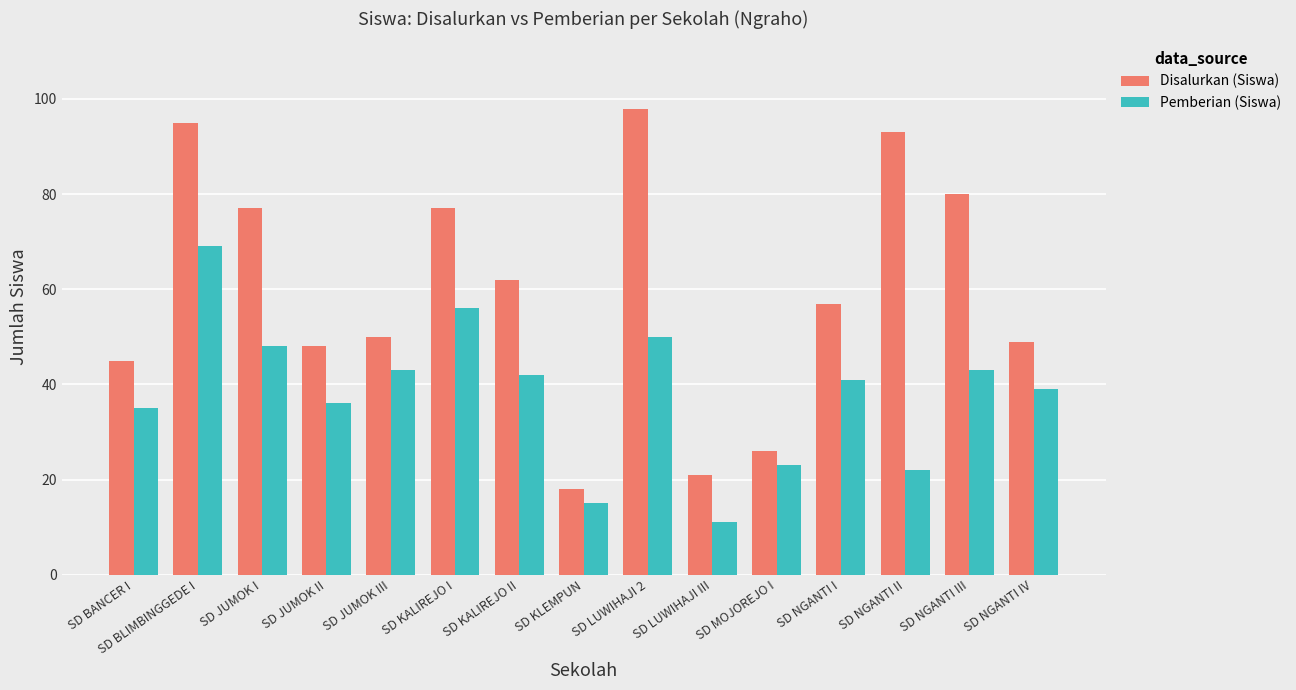

The Pemberian (Siswa) series shows 56 at SD KALIREJO I. True or false?

True